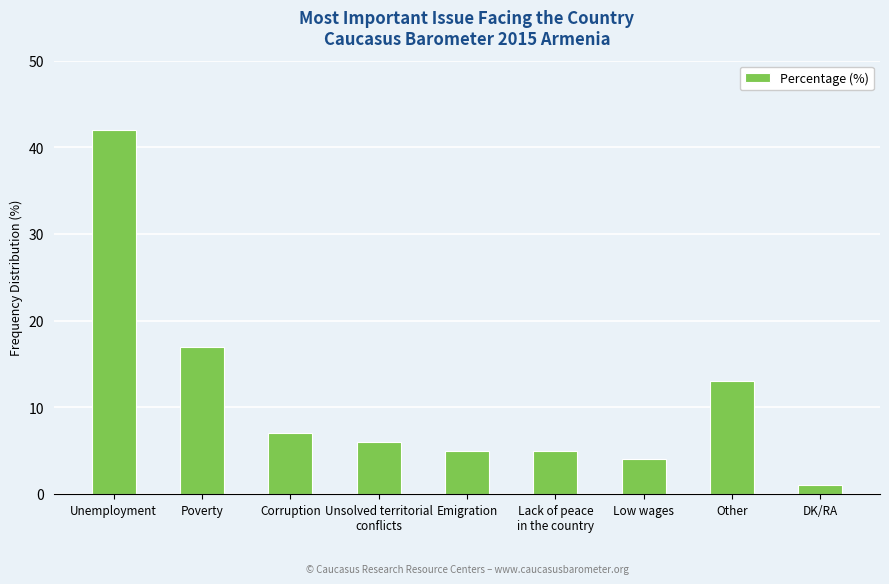

What is the average value?

11